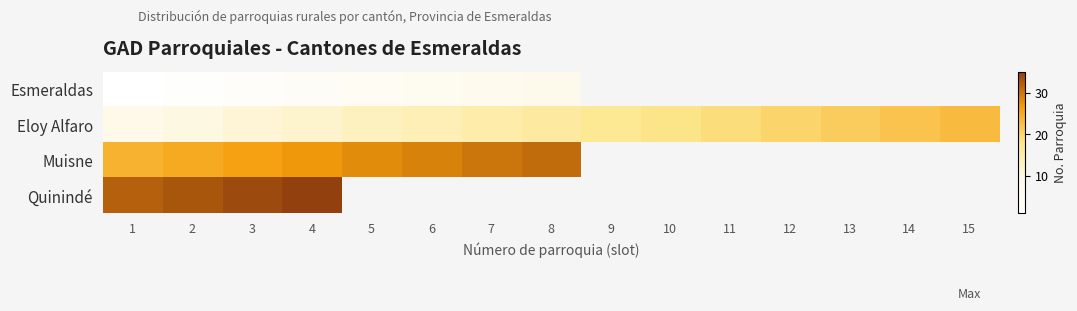

What is the minimum value for Eloy Alfaro?

9.0